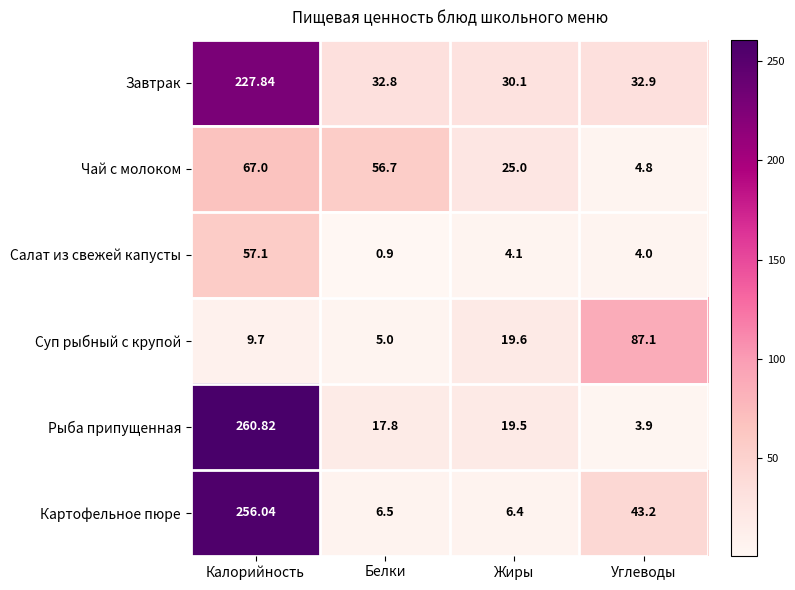

Which series has the largest total across all categories?

Завтрак